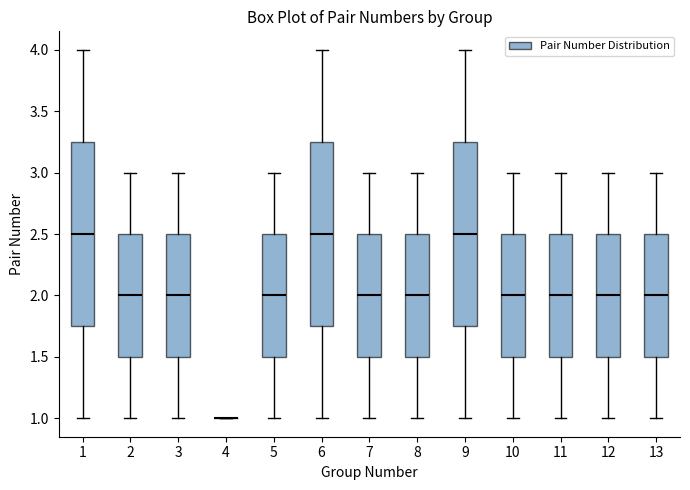

Reading left to right, transcribe this box plot: for each box, give where its median line is, the range the box spans, and where its two whiskers end, as read against the y-axis. The values are not printed on the chart, so give them approximately, as read against the axis.

1: median 2.50, box 1.75 to 3.25, whiskers 1.00 to 4.00
2: median 2.00, box 1.50 to 2.50, whiskers 1.00 to 3.00
3: median 2.00, box 1.50 to 2.50, whiskers 1.00 to 3.00
4: box collapsed to a line at 1.00, whiskers 1.00 to 1.00
5: median 2.00, box 1.50 to 2.50, whiskers 1.00 to 3.00
6: median 2.50, box 1.75 to 3.25, whiskers 1.00 to 4.00
7: median 2.00, box 1.50 to 2.50, whiskers 1.00 to 3.00
8: median 2.00, box 1.50 to 2.50, whiskers 1.00 to 3.00
9: median 2.50, box 1.75 to 3.25, whiskers 1.00 to 4.00
10: median 2.00, box 1.50 to 2.50, whiskers 1.00 to 3.00
11: median 2.00, box 1.50 to 2.50, whiskers 1.00 to 3.00
12: median 2.00, box 1.50 to 2.50, whiskers 1.00 to 3.00
13: median 2.00, box 1.50 to 2.50, whiskers 1.00 to 3.00